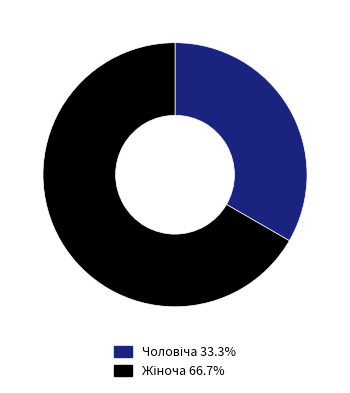

Is there a majority slice in this chart?

Yes